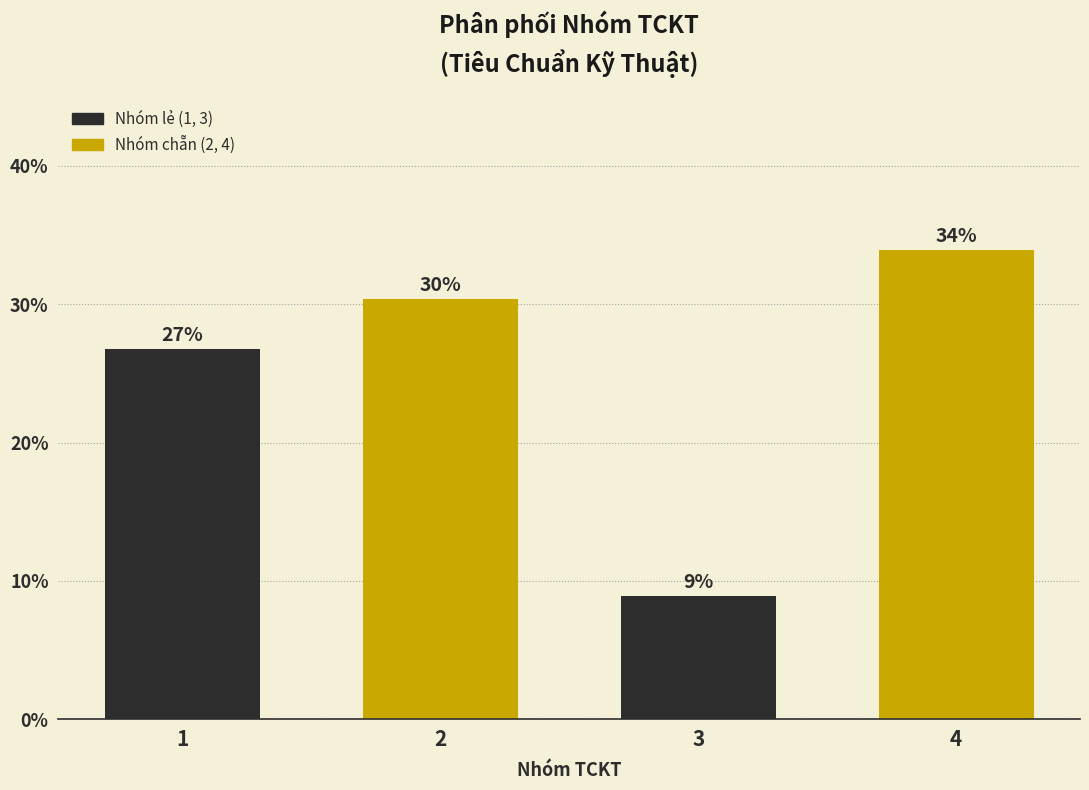

Are the bars horizontal?

No